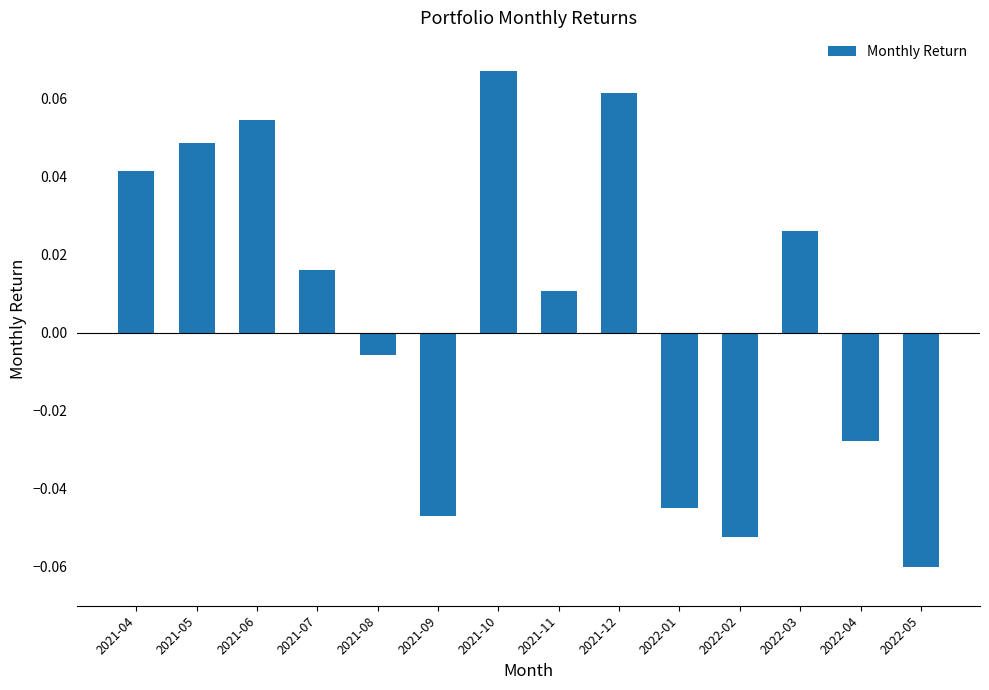

Which label corresponds to the smallest value in the chart?

2022-05